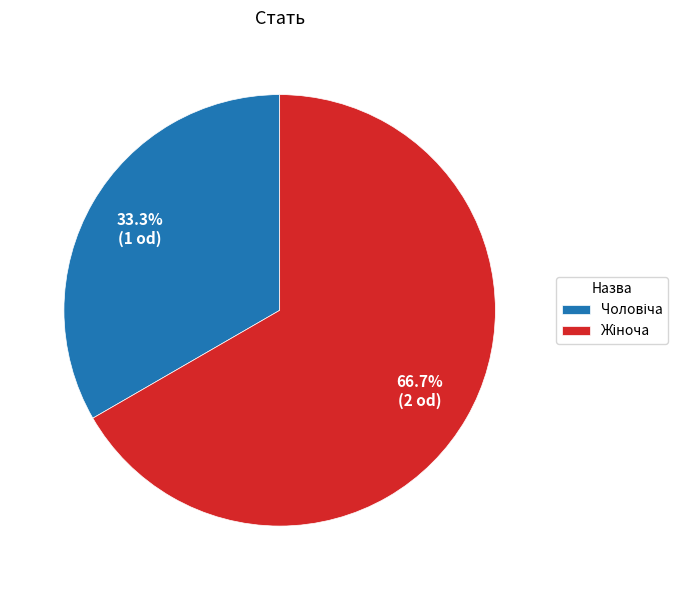

Is there any slice that represents more than half of the pie?

Yes